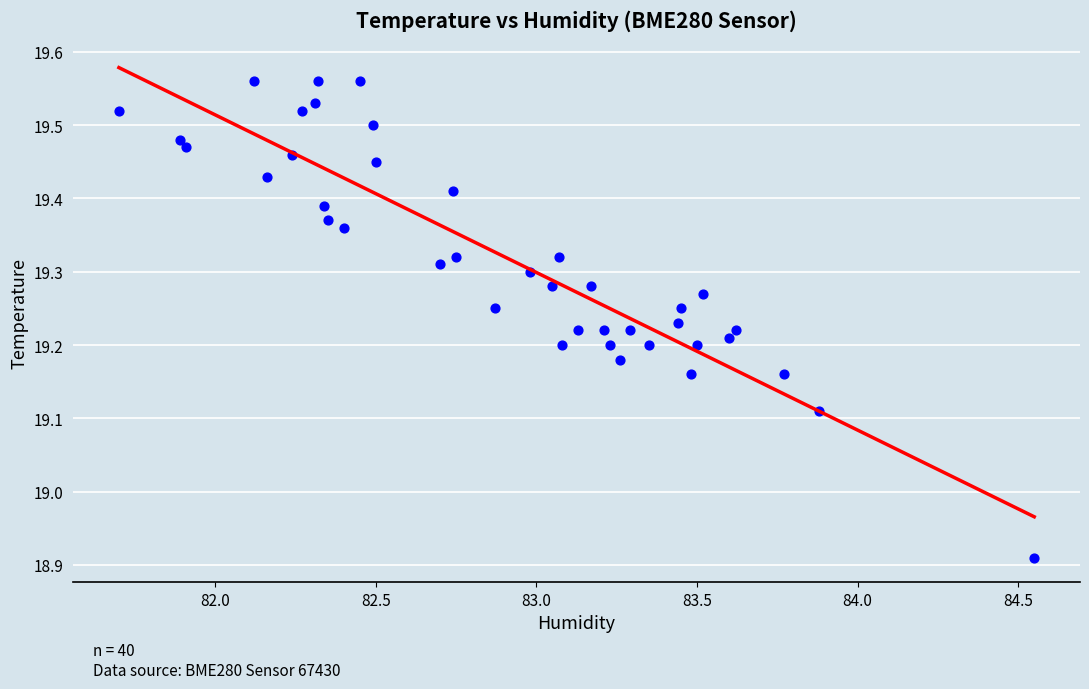

What is the range of X values (max minus min)?

2.8